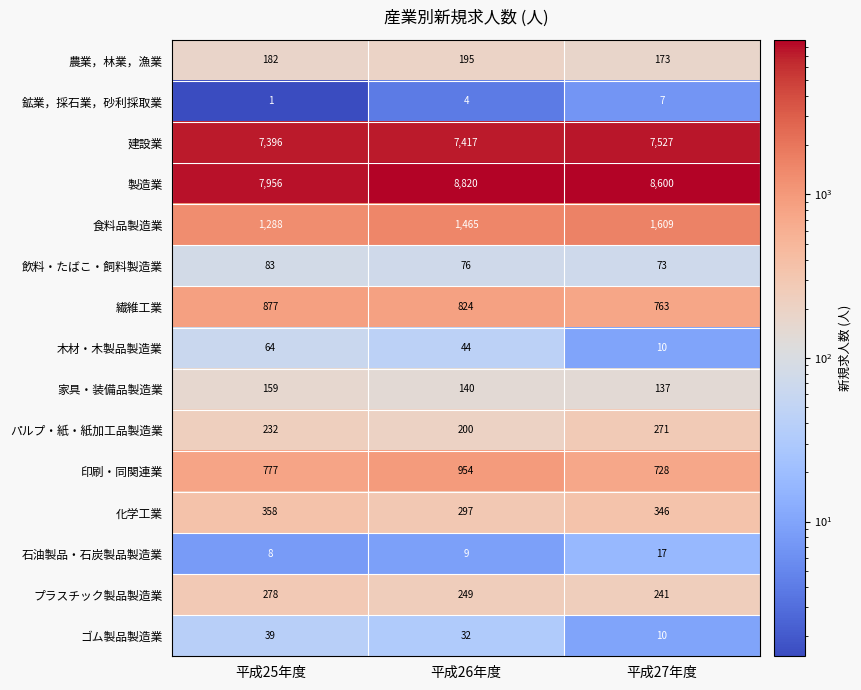

Is it true that 食料品製造業 equals 1609 at 平成27年度?

True